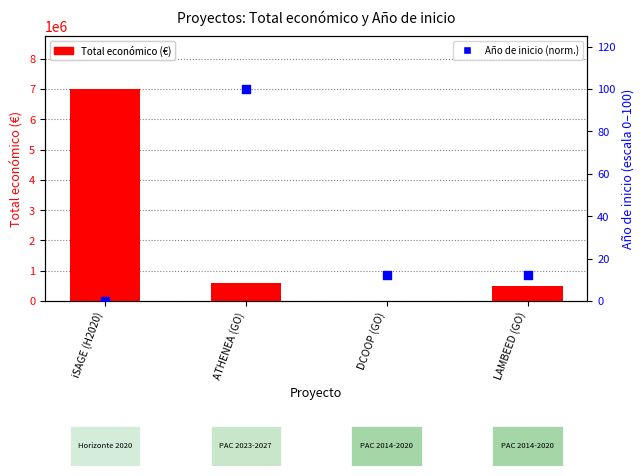

Which series has the largest Y range (max minus min)?

Total económico (€)